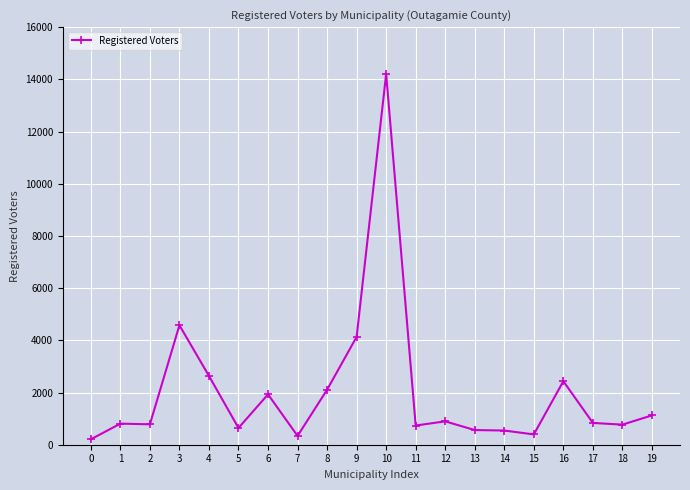

What is the sum of all values?

40661